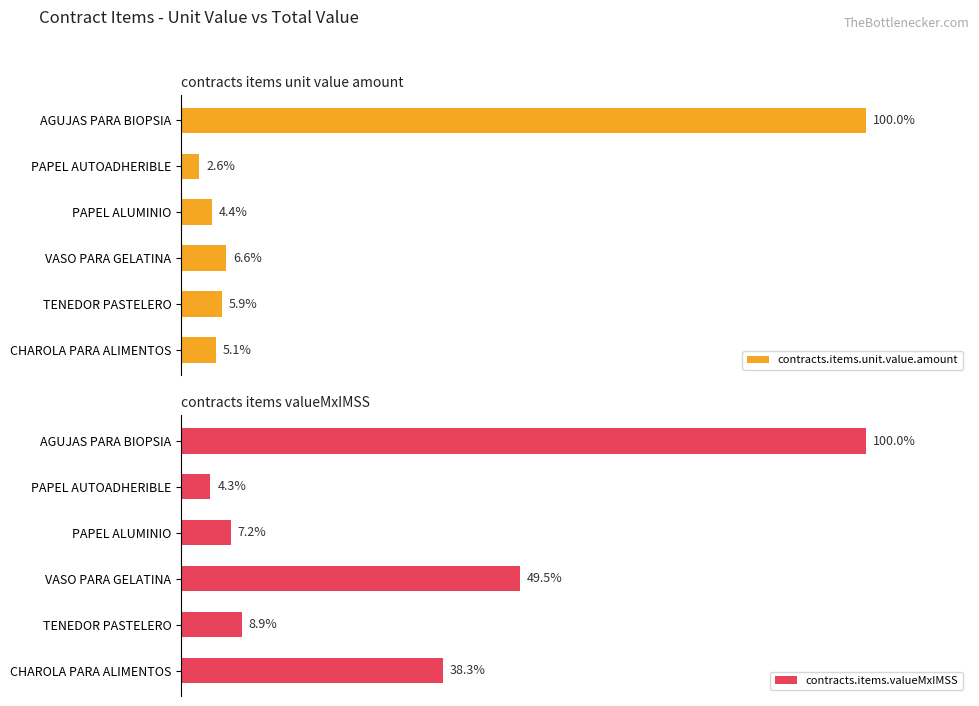

Which series has the largest total across all categories?

contracts.items.valueMxIMSS